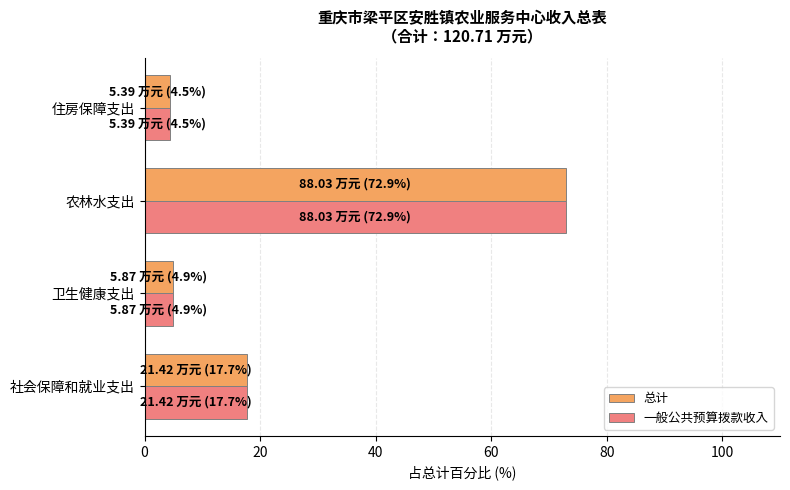

Is it true that 一般公共预算拨款收入 equals 4.9 at 卫生健康支出?

True